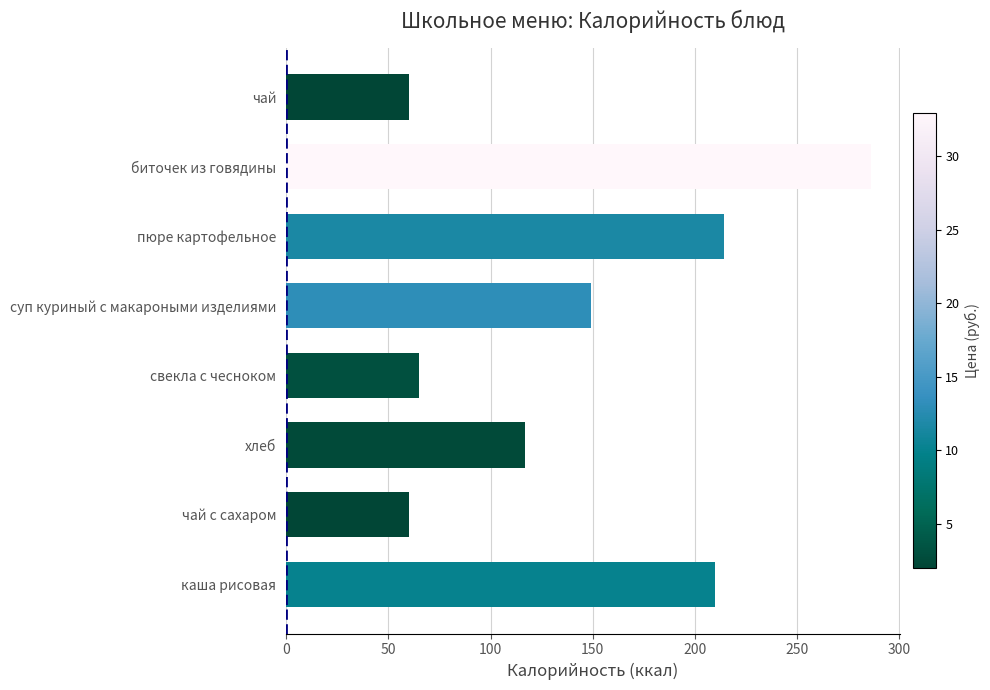

True or false: the data shows 210 at каша рисовая.

True